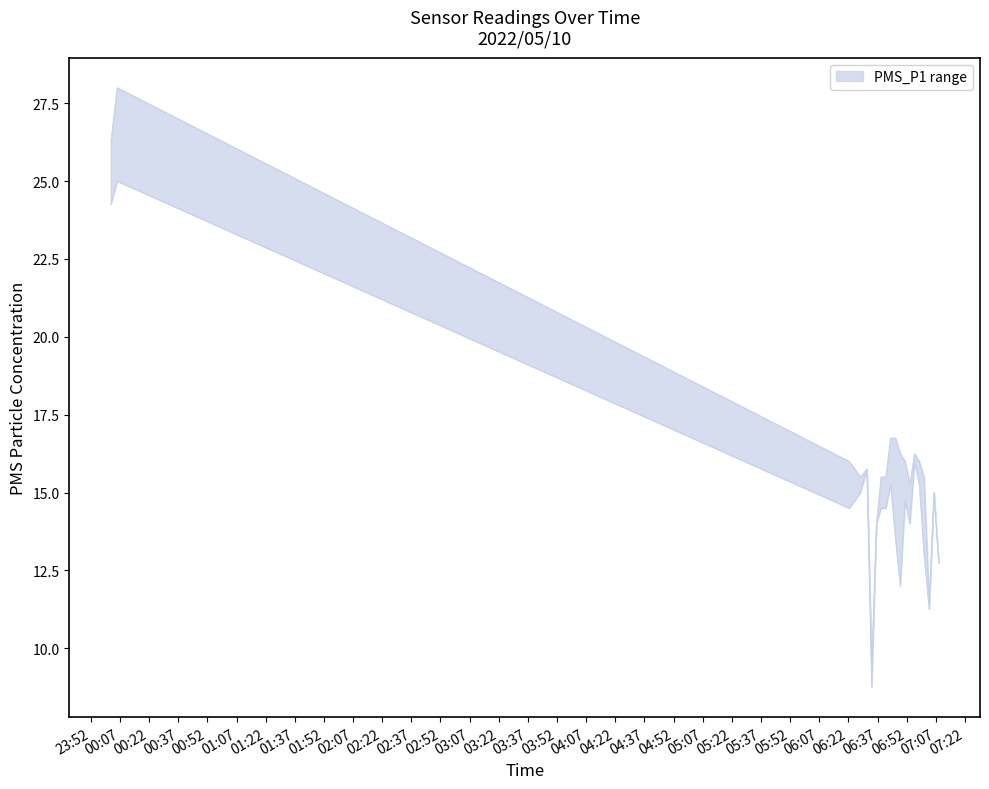

True or false: PMS_P1_upper has more than 1 interior local peaks.

True